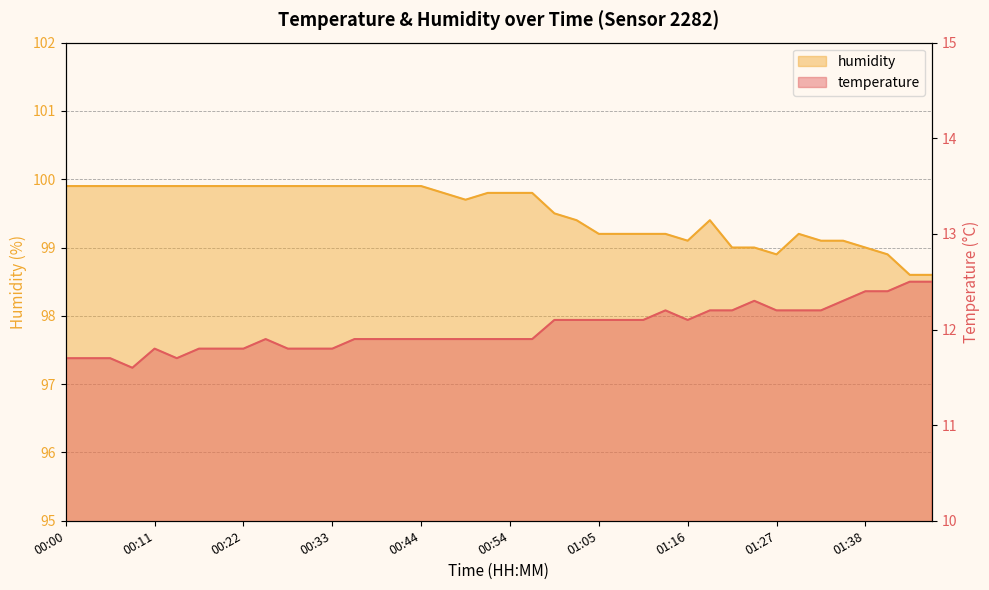

What is the label of the 20th point from the right?

00:54